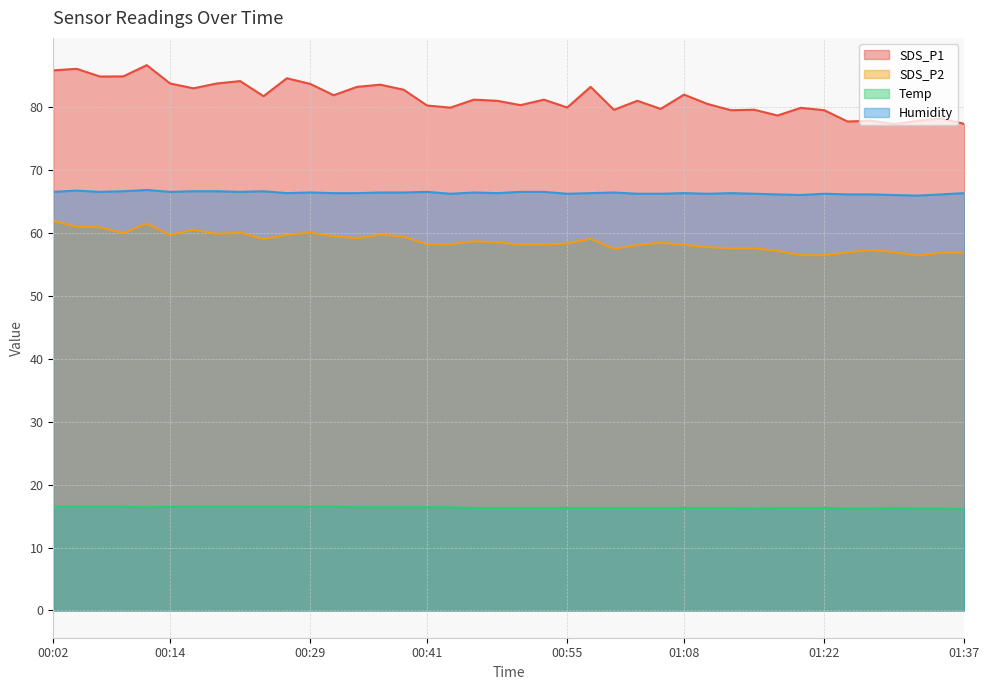

Reading left to right, list all the values displayed in this chart.

SDS_P1: 00:02=85.8	00:04=86.0	00:07=84.8	00:09=84.8	00:12=86.6	00:14=83.7	00:17=83.0	00:19=83.7	00:21=84.1	00:24=81.7	00:26=84.5	00:29=83.7	00:31=81.8	00:34=83.2	00:36=83.5	00:38=82.7	00:41=80.2	00:43=79.9	00:46=81.2	00:48=81.0	00:51=80.3	00:53=81.2	00:55=79.9	00:58=83.2	01:00=79.5	01:03=81.0	01:05=79.7	01:08=82.0	01:10=80.5	01:13=79.5	01:15=79.5	01:17=78.6	01:20=79.8	01:22=79.5	01:25=77.7	01:27=77.8	01:30=77.3	01:32=77.8	01:35=78.2	01:37=77.3
SDS_P2: 00:02=61.9	00:04=61.0	00:07=60.9	00:09=60.0	00:12=61.5	00:14=59.7	00:17=60.5	00:19=59.8	00:21=60.0	00:24=59.0	00:26=59.7	00:29=60.0	00:31=59.5	00:34=59.1	00:36=59.7	00:38=59.4	00:41=58.1	00:43=58.2	00:46=58.6	00:48=58.5	00:51=58.1	00:53=58.1	00:55=58.3	00:58=59.0	01:00=57.5	01:03=58.0	01:05=58.4	01:08=58.1	01:10=57.7	01:13=57.5	01:15=57.5	01:17=57.1	01:20=56.5	01:22=56.4	01:25=56.9	01:27=57.2	01:30=56.9	01:32=56.4	01:35=56.9	01:37=56.9
Temp: 00:02=16.5	00:04=16.5	00:07=16.5	00:09=16.5	00:12=16.4	00:14=16.5	00:17=16.5	00:19=16.5	00:21=16.5	00:24=16.5	00:26=16.5	00:29=16.5	00:31=16.5	00:34=16.4	00:36=16.4	00:38=16.4	00:41=16.4	00:43=16.4	00:46=16.3	00:48=16.3	00:51=16.3	00:53=16.3	00:55=16.3	00:58=16.3	01:00=16.3	01:03=16.3	01:05=16.3	01:08=16.3	01:10=16.3	01:13=16.3	01:15=16.2	01:17=16.3	01:20=16.3	01:22=16.3	01:25=16.2	01:27=16.2	01:30=16.3	01:32=16.2	01:35=16.2	01:37=16.1
Humidity: 00:02=66.5	00:04=66.7	00:07=66.5	00:09=66.6	00:12=66.8	00:14=66.5	00:17=66.6	00:19=66.6	00:21=66.5	00:24=66.6	00:26=66.3	00:29=66.4	00:31=66.3	00:34=66.3	00:36=66.4	00:38=66.4	00:41=66.5	00:43=66.2	00:46=66.4	00:48=66.3	00:51=66.5	00:53=66.5	00:55=66.2	00:58=66.3	01:00=66.4	01:03=66.2	01:05=66.2	01:08=66.3	01:10=66.2	01:13=66.3	01:15=66.2	01:17=66.1	01:20=66.0	01:22=66.2	01:25=66.1	01:27=66.1	01:30=66.0	01:32=65.9	01:35=66.1	01:37=66.3